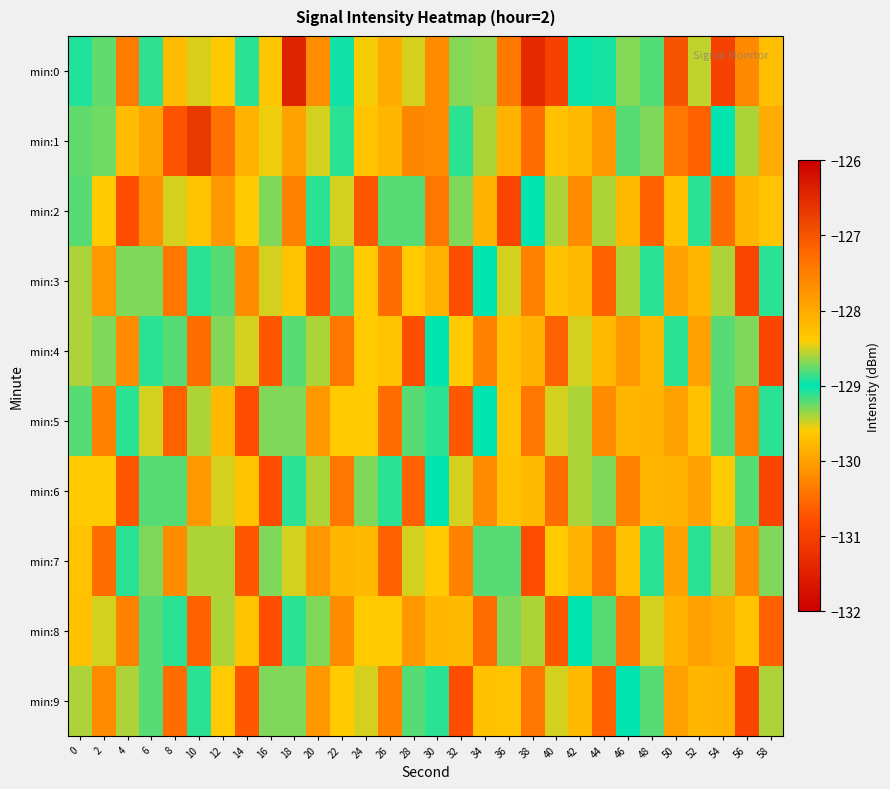

Reading left to right, list all the values displayed in this chart.

min:0: 0=-128.9	2=-128.8	4=-130.4	6=-128.9	8=-129.8	10=-128.5	12=-129.6	14=-129.1	16=-128.3	18=-126.4	20=-130.2	22=-129.0	24=-129.6	26=-128.0	28=-129.5	30=-127.6	32=-128.7	34=-128.7	36=-130.4	38=-131.3	40=-131.0	42=-129.0	44=-129.1	46=-128.7	48=-129.2	50=-127.0	52=-129.5	54=-131.0	56=-130.2	58=-128.3
min:1: 0=-128.8	2=-128.7	4=-129.7	6=-128.0	8=-130.7	10=-126.7	12=-127.3	14=-128.1	16=-129.6	18=-127.9	20=-128.5	22=-129.1	24=-128.3	26=-129.8	28=-127.6	30=-130.2	32=-128.9	34=-129.4	36=-128.1	38=-130.5	40=-129.7	42=-128.2	44=-130.1	46=-128.8	48=-129.3	50=-127.4	52=-130.6	54=-129.0	56=-128.6	58=-129.9
min:2: 0=-129.2	2=-128.4	4=-130.8	6=-127.7	8=-129.5	10=-128.3	12=-130.1	14=-129.6	16=-128.7	18=-130.3	20=-129.1	22=-128.5	24=-130.7	26=-129.2	28=-128.8	30=-130.4	32=-129.3	34=-128.1	36=-130.9	38=-129.0	40=-128.6	42=-130.2	44=-129.4	46=-128.2	48=-130.6	50=-129.7	52=-128.9	54=-130.5	56=-129.8	58=-128.3
min:3: 0=-128.6	2=-130.1	4=-129.3	6=-128.7	8=-130.4	10=-129.1	12=-128.8	14=-130.2	16=-129.5	18=-128.3	20=-130.7	22=-129.2	24=-128.4	26=-130.5	28=-129.6	30=-128.1	32=-130.8	34=-129.0	36=-128.5	38=-130.3	40=-129.7	42=-128.2	44=-130.6	46=-129.4	48=-128.9	50=-130.0	52=-129.8	54=-128.6	56=-130.9	58=-129.1
min:4: 0=-129.4	2=-128.7	4=-130.2	6=-129.1	8=-128.8	10=-130.5	12=-129.3	14=-128.5	16=-130.7	18=-129.2	20=-128.6	22=-130.4	24=-129.6	26=-128.3	28=-130.8	30=-129.0	32=-128.4	34=-130.3	36=-129.7	38=-128.1	40=-130.6	42=-129.5	44=-128.2	46=-130.1	48=-129.8	50=-128.9	52=-130.0	54=-129.2	56=-128.7	58=-130.9
min:5: 0=-128.8	2=-130.3	4=-129.1	6=-128.5	8=-130.6	10=-129.4	12=-128.2	14=-130.8	16=-129.3	18=-128.7	20=-130.1	22=-129.6	24=-128.4	26=-130.5	28=-129.2	30=-128.9	32=-130.7	34=-129.0	36=-128.3	38=-130.4	40=-129.5	42=-128.6	44=-130.2	46=-129.8	48=-128.1	50=-130.0	52=-129.7	54=-128.8	56=-130.3	58=-129.1
min:6: 0=-129.6	2=-128.4	4=-130.7	6=-129.2	8=-128.8	10=-130.1	12=-129.5	14=-128.3	16=-130.8	18=-129.1	20=-128.6	22=-130.4	24=-129.3	26=-128.9	28=-130.6	30=-129.0	32=-128.5	34=-130.2	36=-129.7	38=-128.2	40=-130.5	42=-129.4	44=-128.7	46=-130.3	48=-129.8	50=-128.1	52=-130.0	54=-129.6	56=-128.8	58=-130.9
min:7: 0=-128.3	2=-130.5	4=-129.1	6=-128.7	8=-130.2	10=-129.4	12=-128.6	14=-130.7	16=-129.3	18=-128.5	20=-130.1	22=-129.8	24=-128.2	26=-130.6	28=-129.5	30=-128.4	32=-130.3	34=-129.2	36=-128.8	38=-130.8	40=-129.6	42=-128.1	44=-130.4	46=-129.7	48=-128.9	50=-130.0	52=-129.1	54=-128.6	56=-130.2	58=-129.3
min:8: 0=-129.7	2=-128.5	4=-130.3	6=-129.2	8=-128.9	10=-130.6	12=-129.4	14=-128.3	16=-130.8	18=-129.1	20=-128.7	22=-130.2	24=-129.6	26=-128.4	28=-130.1	30=-129.8	32=-128.2	34=-130.5	36=-129.3	38=-128.6	40=-130.7	42=-129.0	44=-128.8	46=-130.4	48=-129.5	50=-128.1	52=-130.0	54=-129.9	56=-128.3	58=-130.6
min:9: 0=-128.6	2=-130.2	4=-129.4	6=-128.8	8=-130.5	10=-129.1	12=-128.4	14=-130.7	16=-129.3	18=-128.7	20=-130.1	22=-129.6	24=-128.5	26=-130.3	28=-129.2	30=-128.9	32=-130.8	34=-129.7	36=-128.3	38=-130.4	40=-129.5	42=-128.2	44=-130.6	46=-129.0	48=-128.8	50=-130.0	52=-129.8	54=-128.1	56=-130.9	58=-129.4